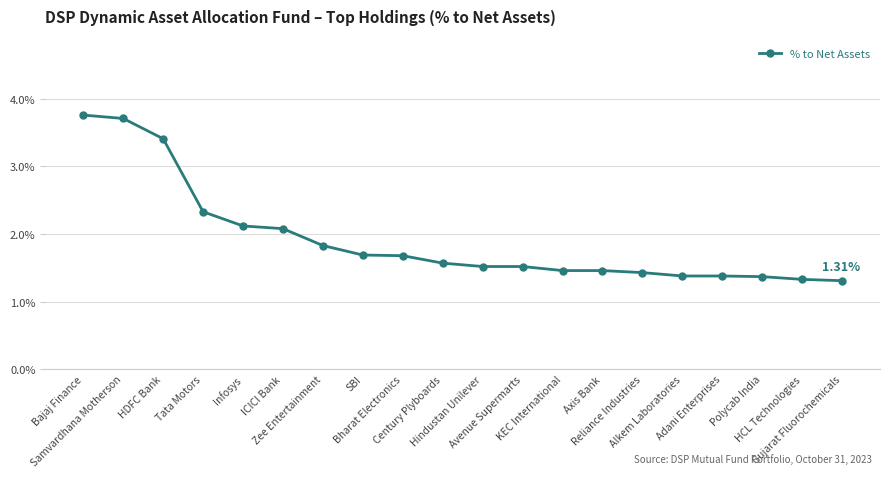

At which label is the value closest to 2?

ICICI Bank